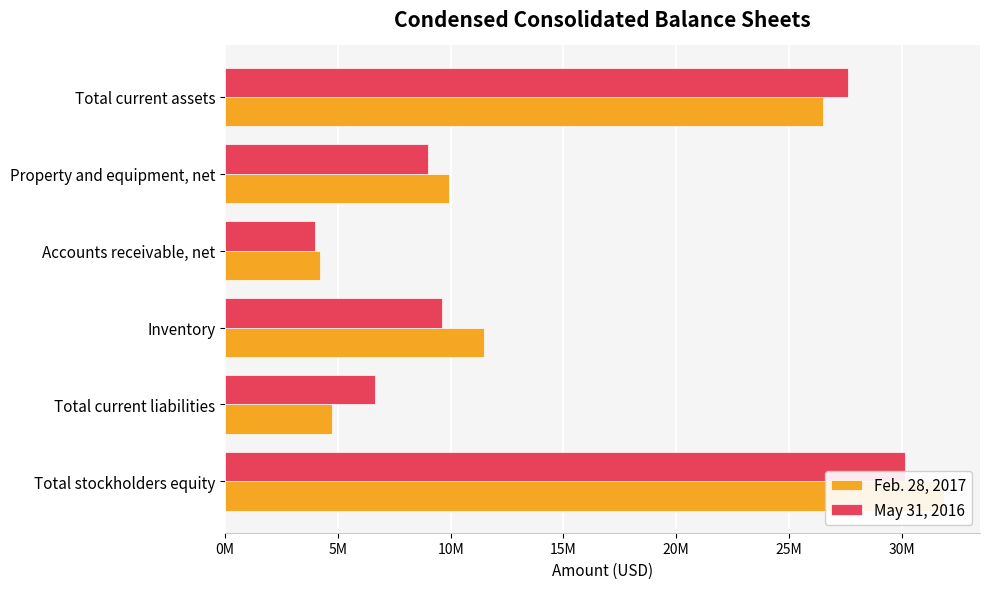

How many values in the Feb. 28, 2017 series are below 11456101?

3